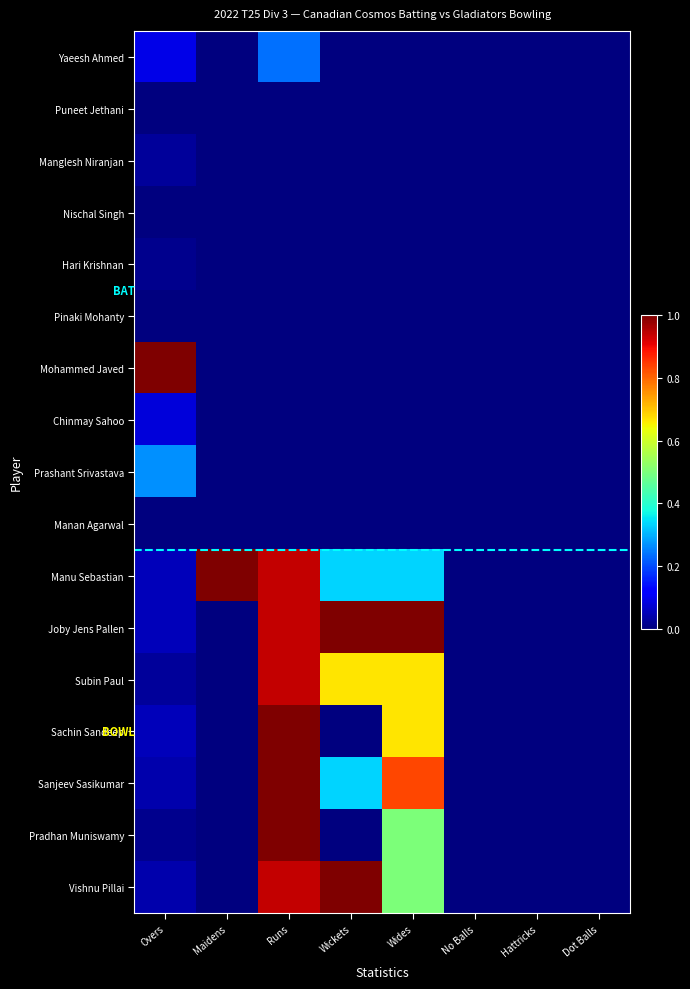

Which has a higher value, Dot Balls or Wides?

Dot Balls